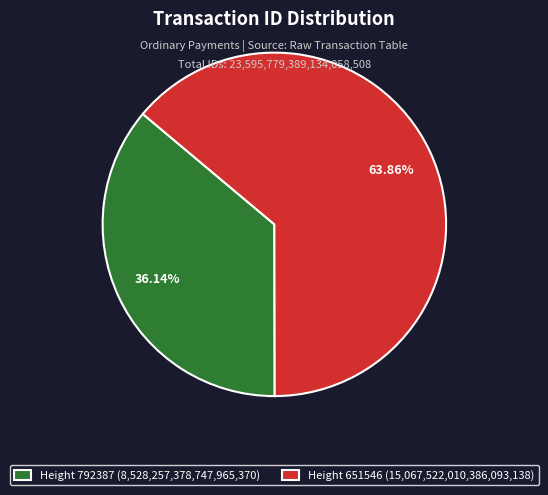

What is the smallest slice in the pie chart?

Height 792387 (8,528,257,378,747,965,370)